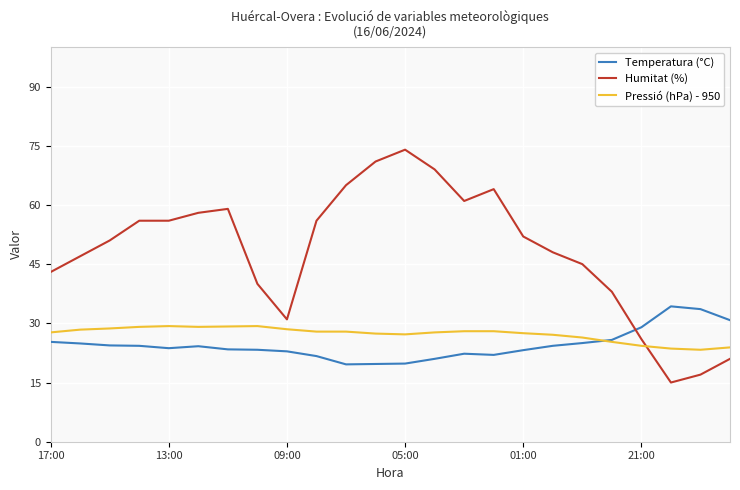

True or false: Pressió (hPa) - 950 and Humitat (%) cross at least once.

True